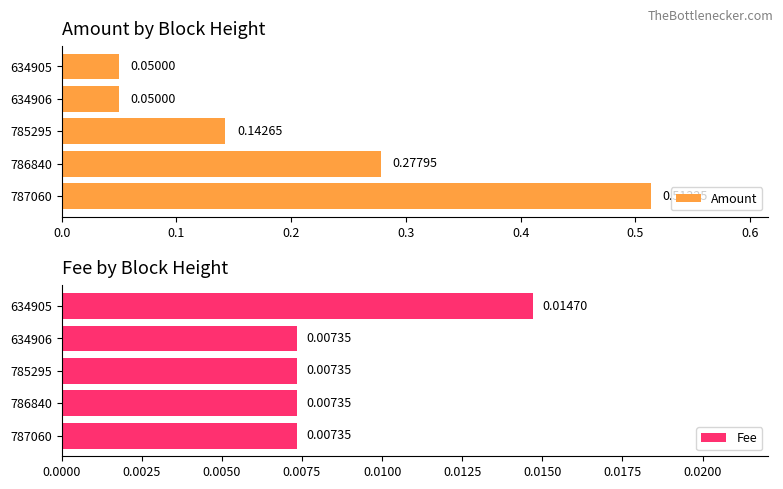

List the series in order of their overall mean, lowest first.

Fee, Amount